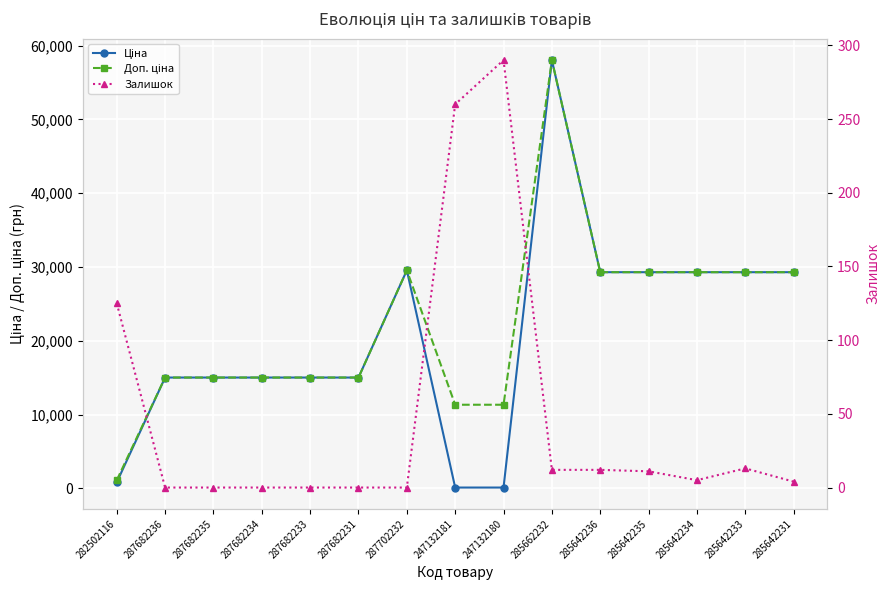

How many series are shown in this chart?

3